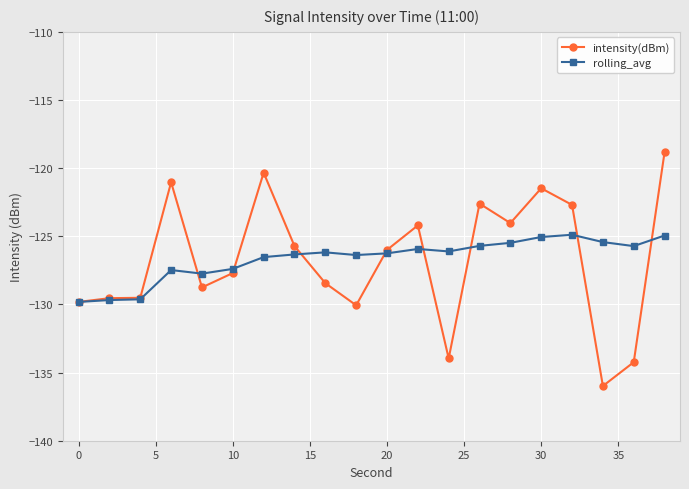

What is the difference between the second highest and second lowest values in the rolling_avg series?

4.7